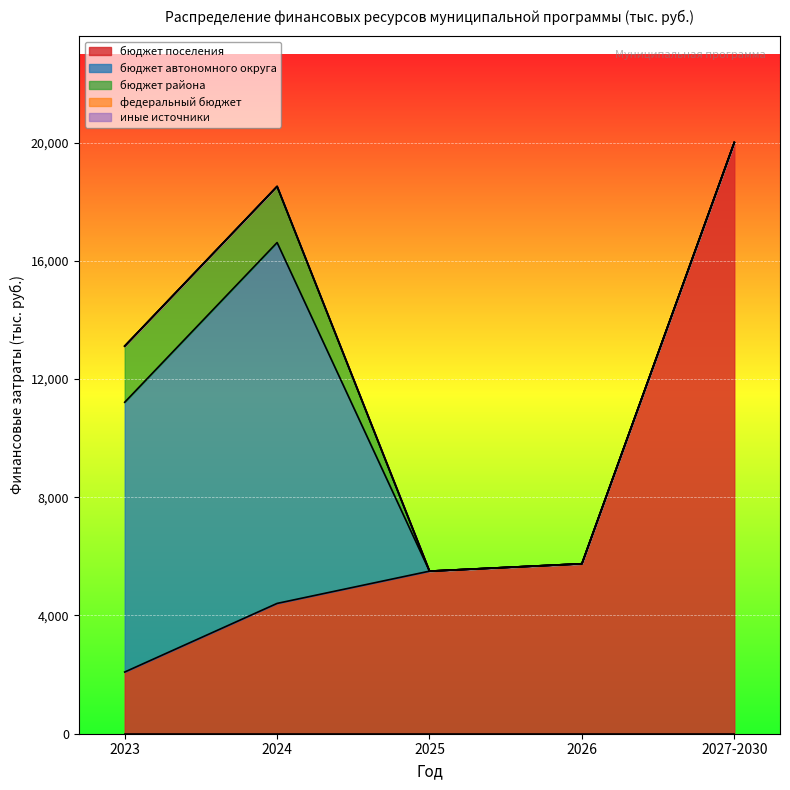

What is the label of the 1st point from the right?

2027-2030